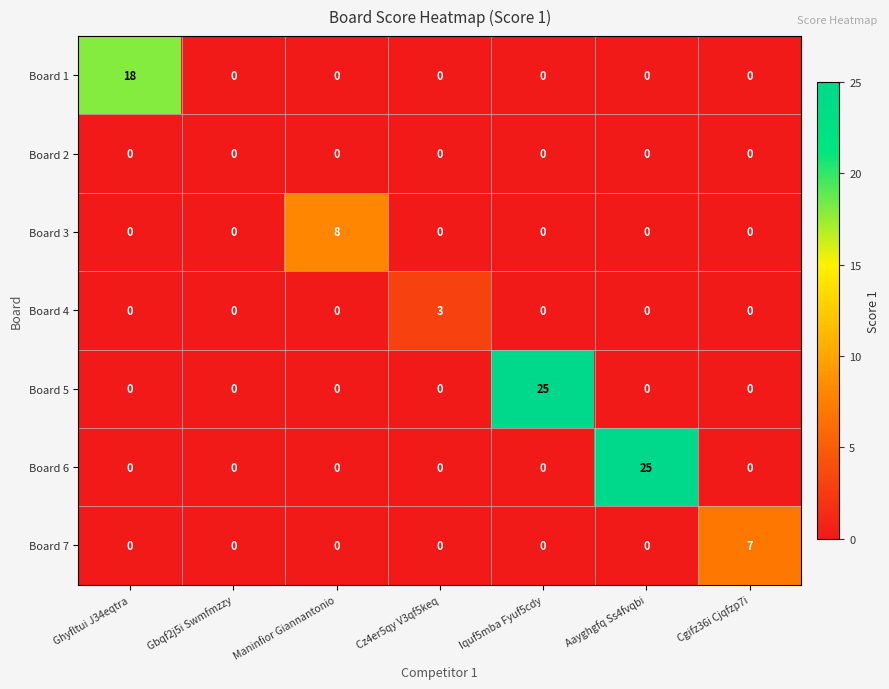

How many positive values does the Board 1 series have?

1